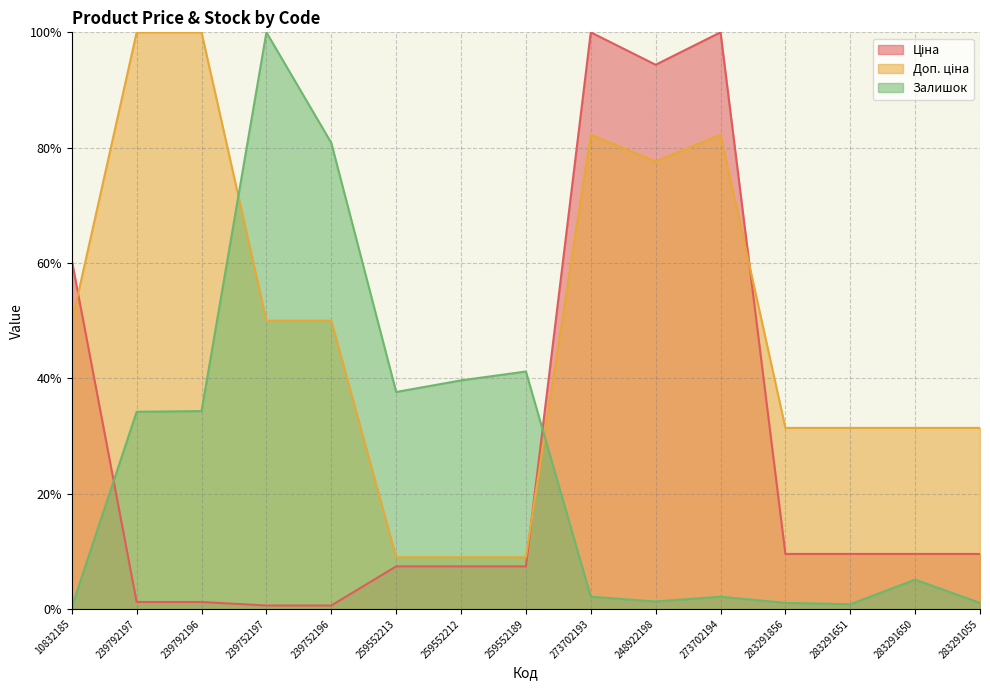

True or false: Залишок has a value of 1.2 at 273702193.

False